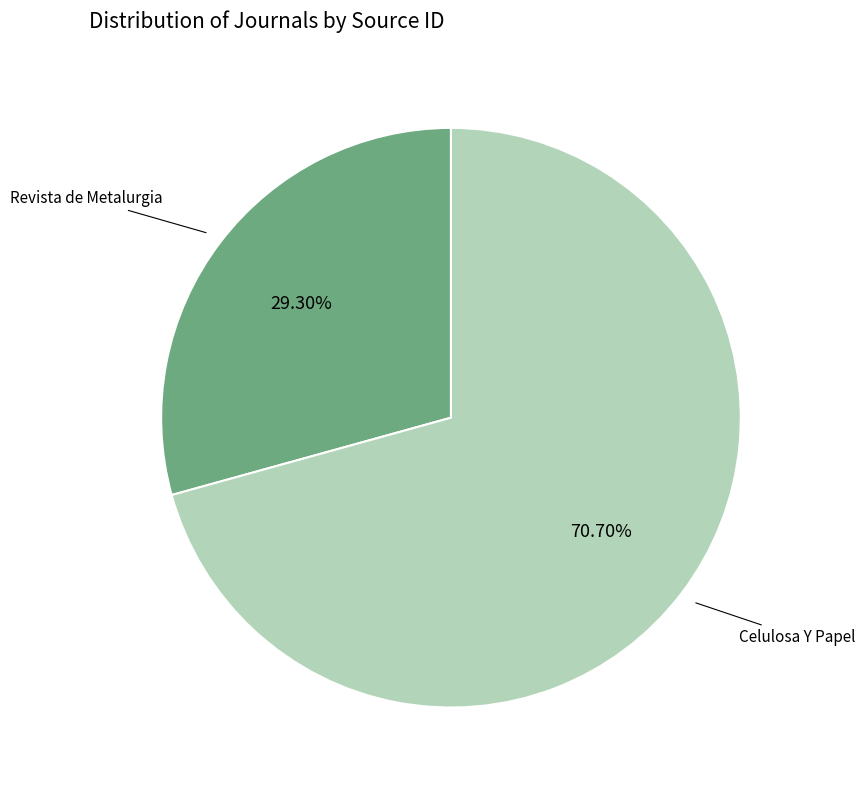

Is there a majority slice in this chart?

Yes